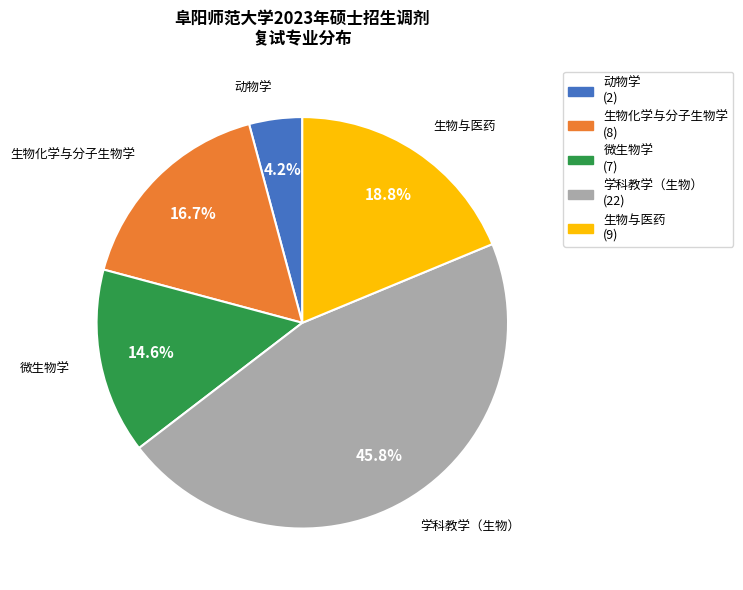

Is the sum of 学科教学（生物） and 生物化学与分子生物学 greater than half?

Yes